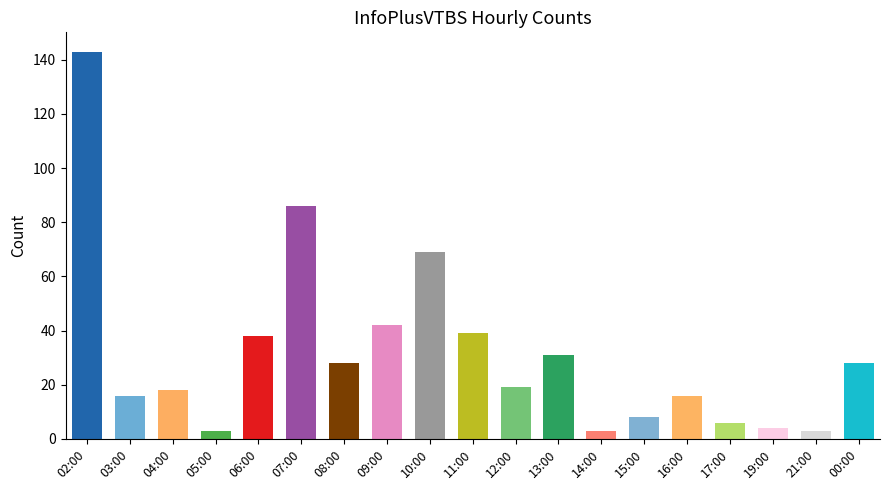

Which has a higher value, 04:00 or 07:00?

07:00